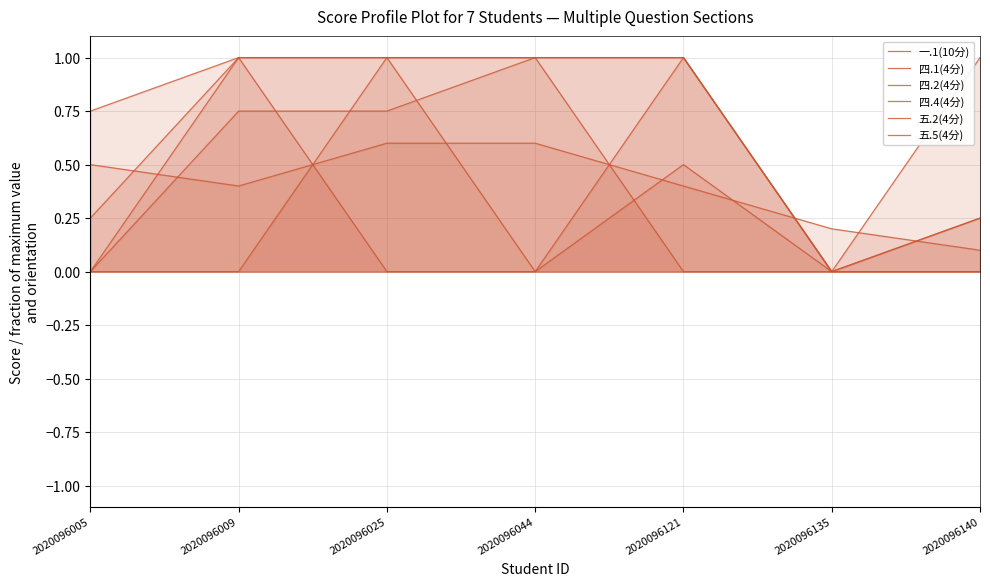

True or false: 五.5(4分) and 四.4(4分) cross at least once.

False